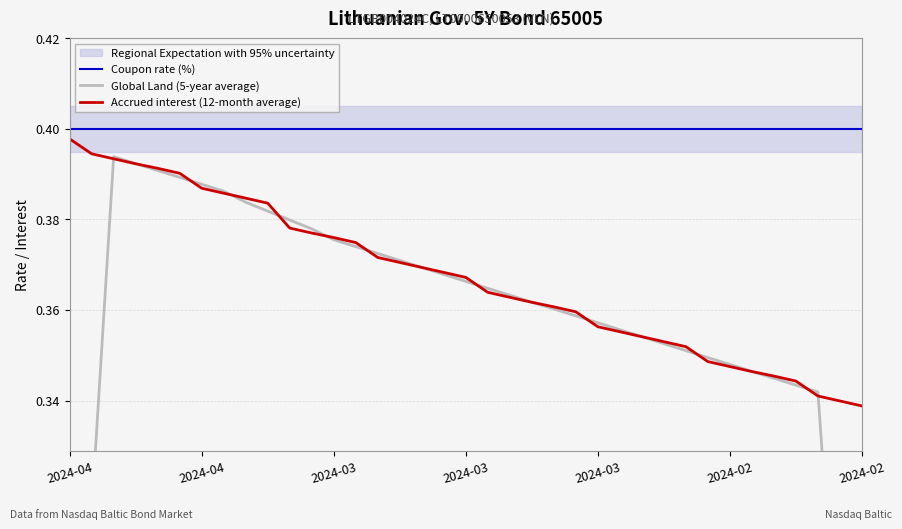

What are all the series names shown in the legend?

Coupon rate (%), Global Land (5-year average), Accrued interest (12-month average)